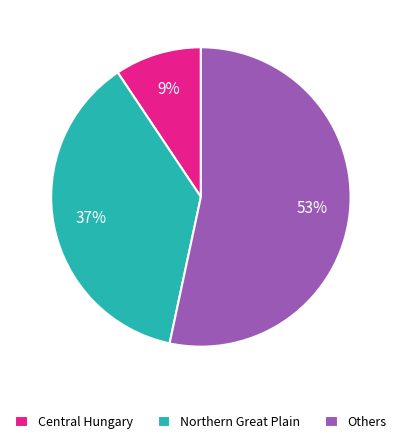

How many segments does this pie chart have?

3